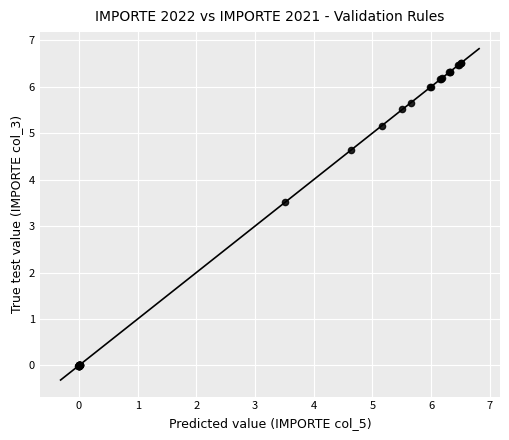

What Y value in the scatter plot is closest to 3?

3.5